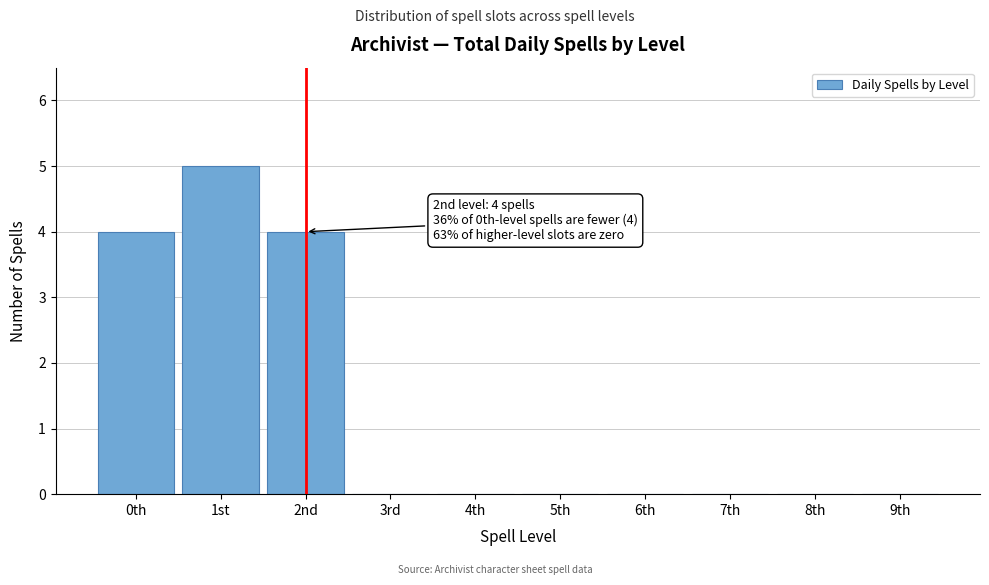

Reading right to left, list all the values displayed in this chart.

9th=0	8th=0	7th=0	6th=0	5th=0	4th=0	3rd=0	2nd=4	1st=5	0th=4